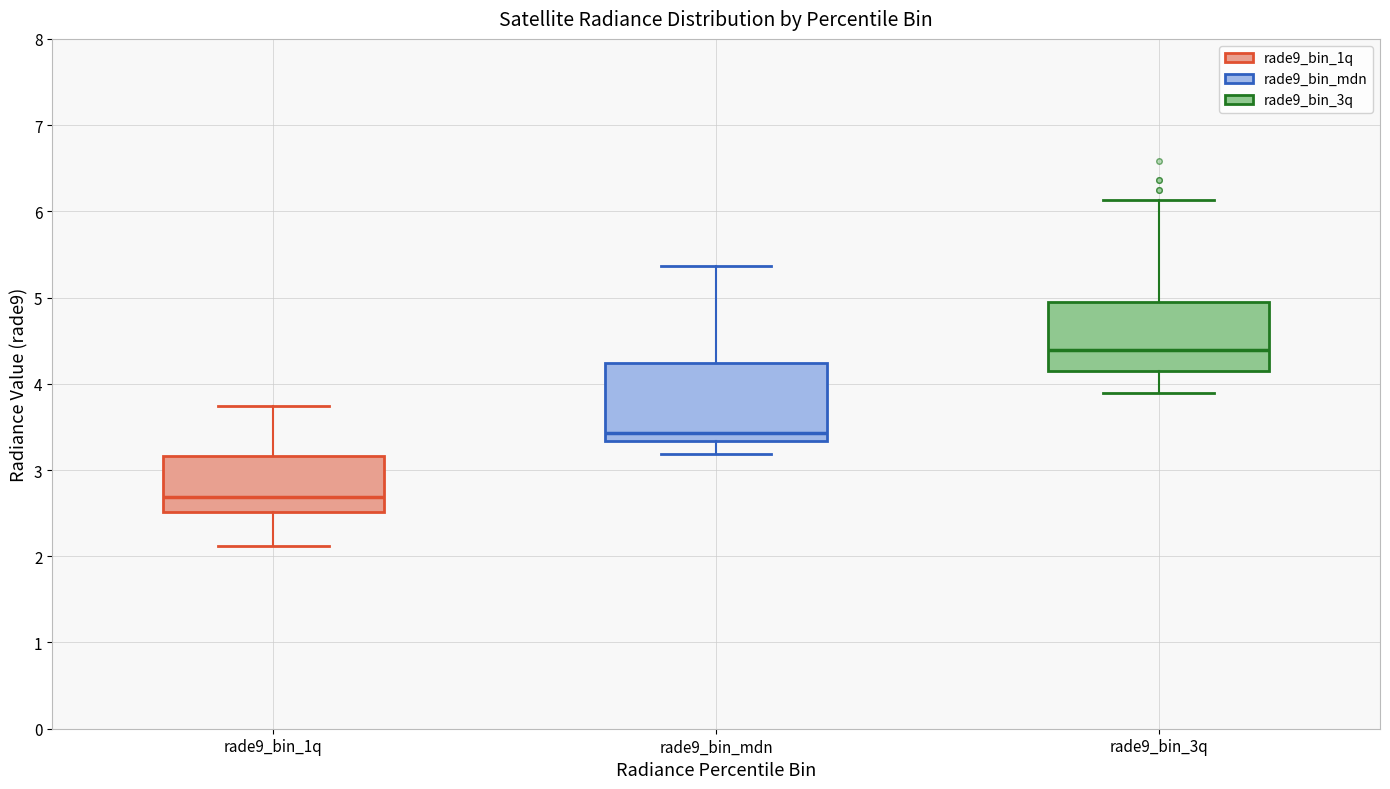

Which box's median line is the highest?

rade9_bin_3q